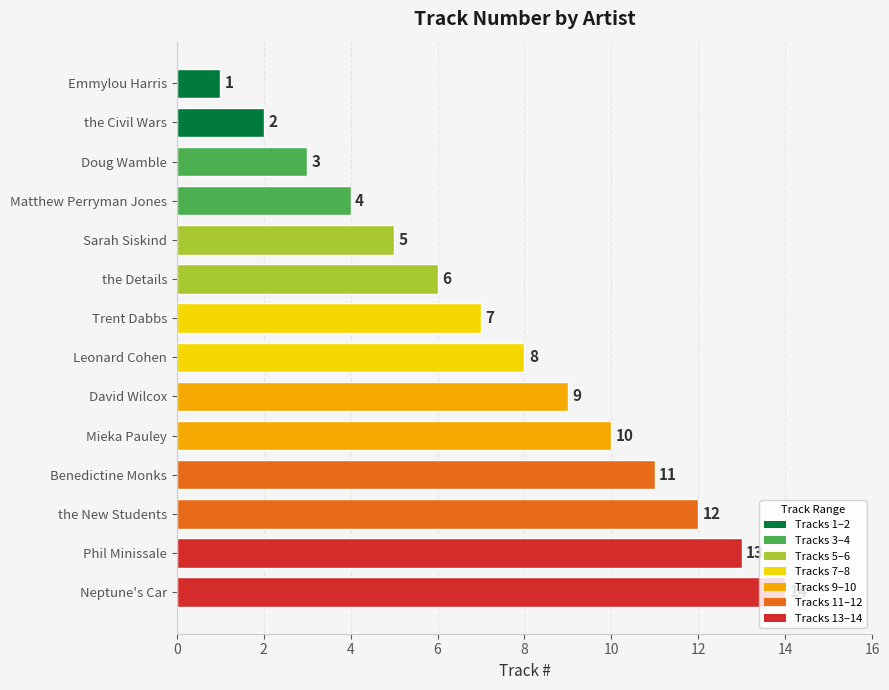

Between Doug Wamble and Trent Dabbs, which is larger?

Trent Dabbs